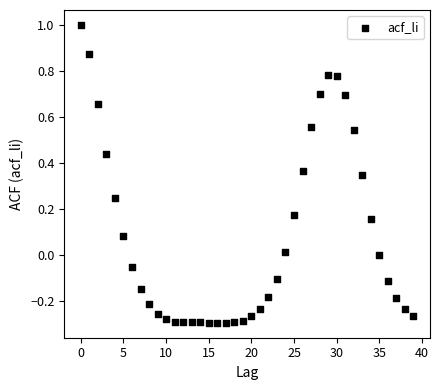

What is the range of Y values (max minus min)?

1.3